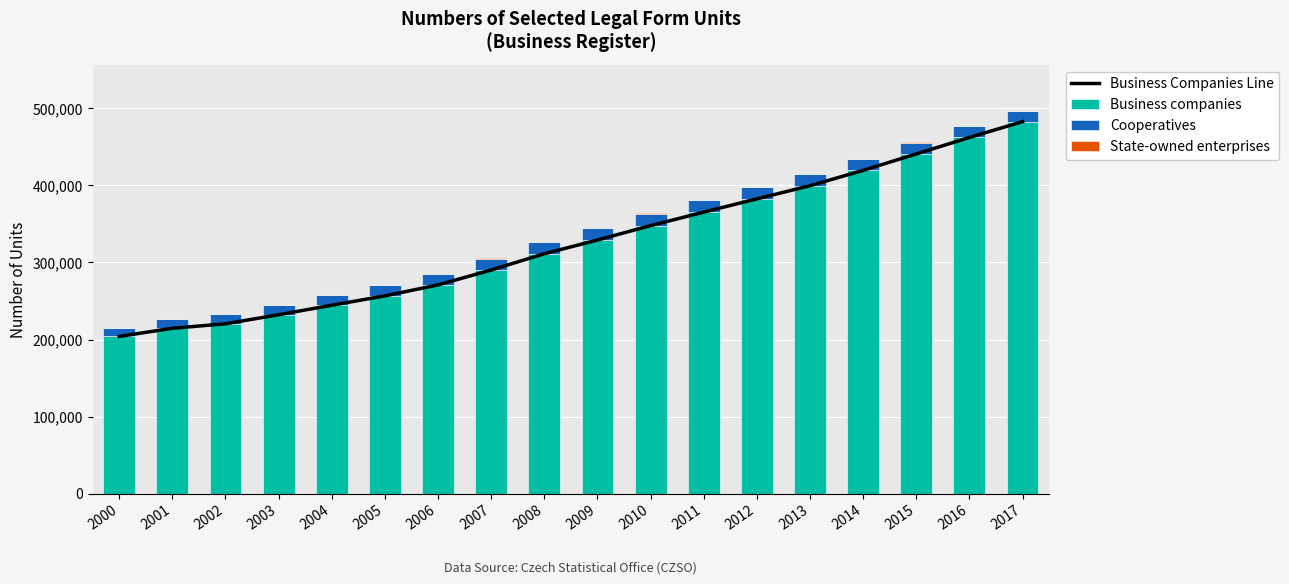

At which label does Business companies reach its peak?

2017